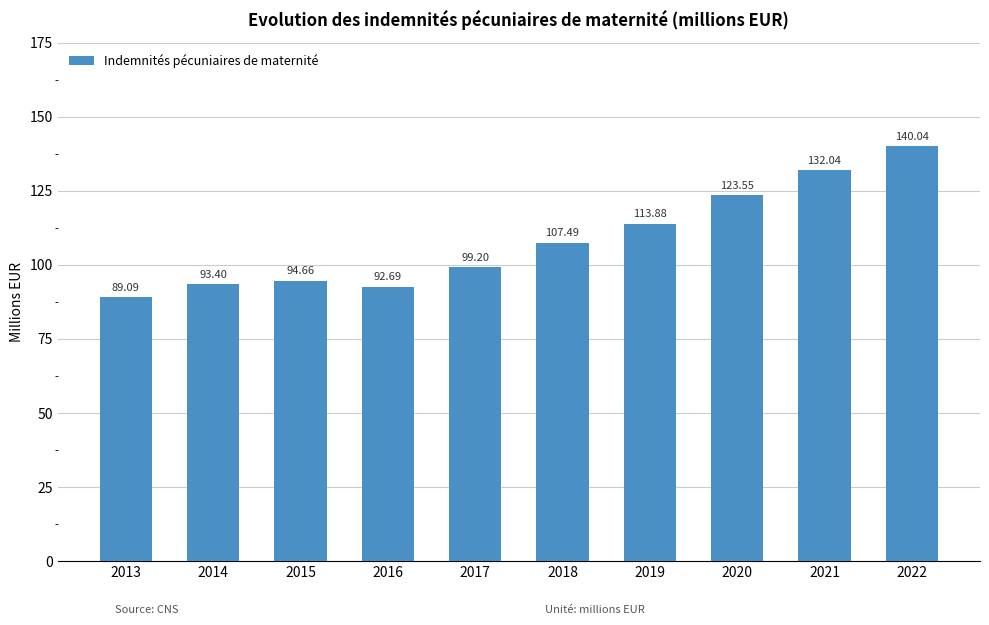

At which category does the chart reach its minimum across all series?

2013